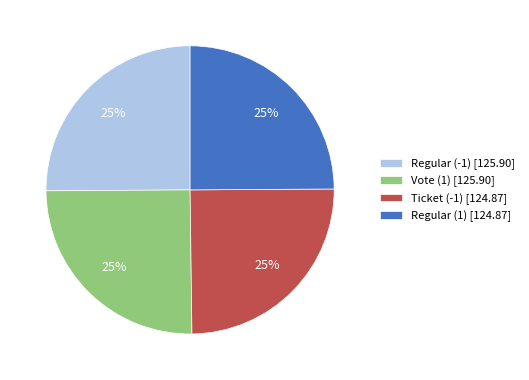

Does Ticket (-1) [124.87] represent more than half of the total?

No